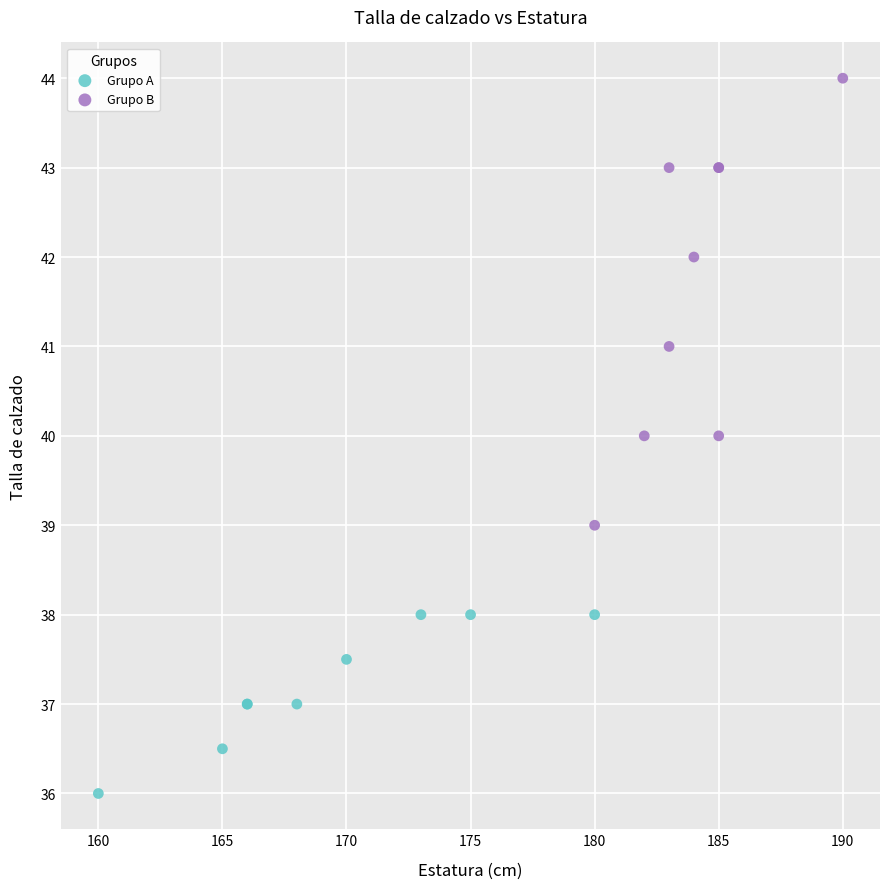

Which series has the widest spread of Y values?

Grupo B